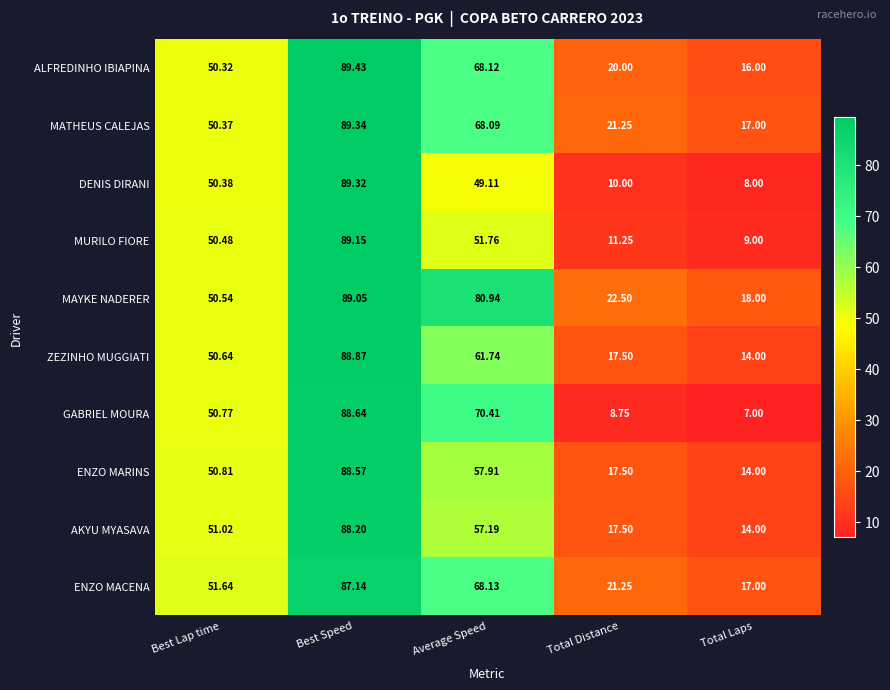

What is the total value across all series at Best Lap time?

507.0